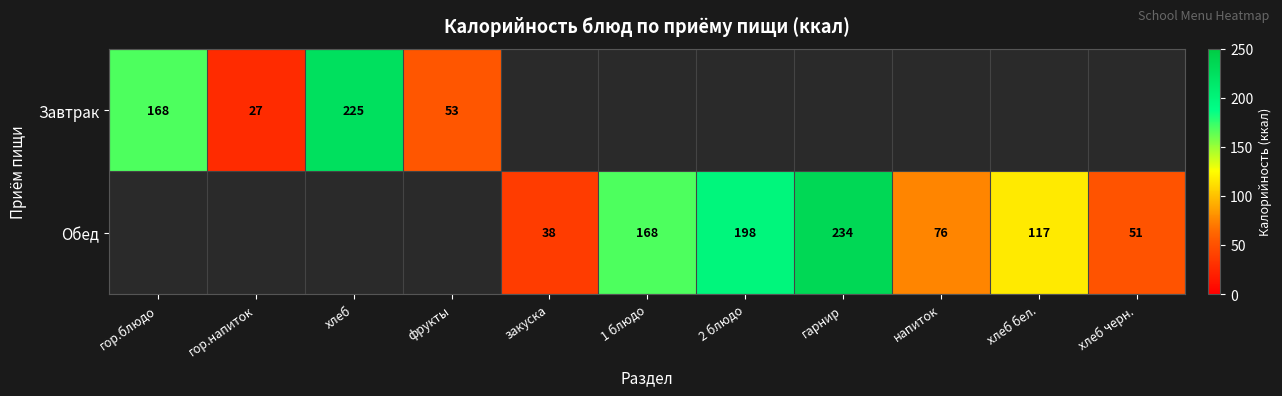

Between гор.блюдо and гор.напиток, which is larger?

гор.блюдо